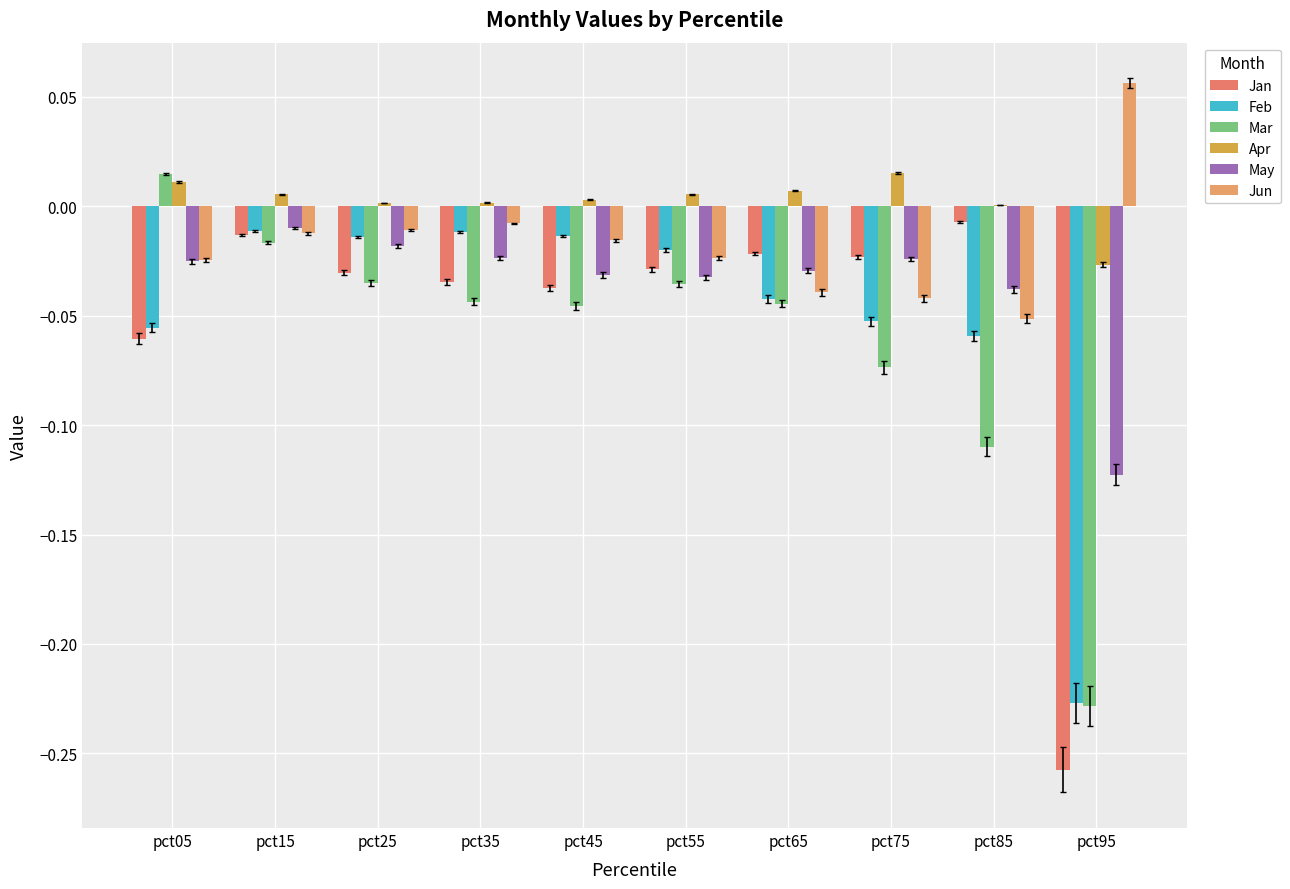

At which label is Feb closest to 0?

pct15